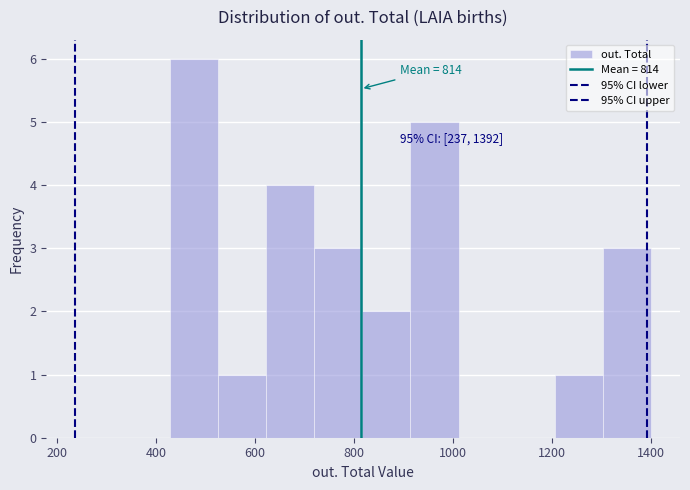

Which range on the x-axis has the tallest bar?

420 to 520